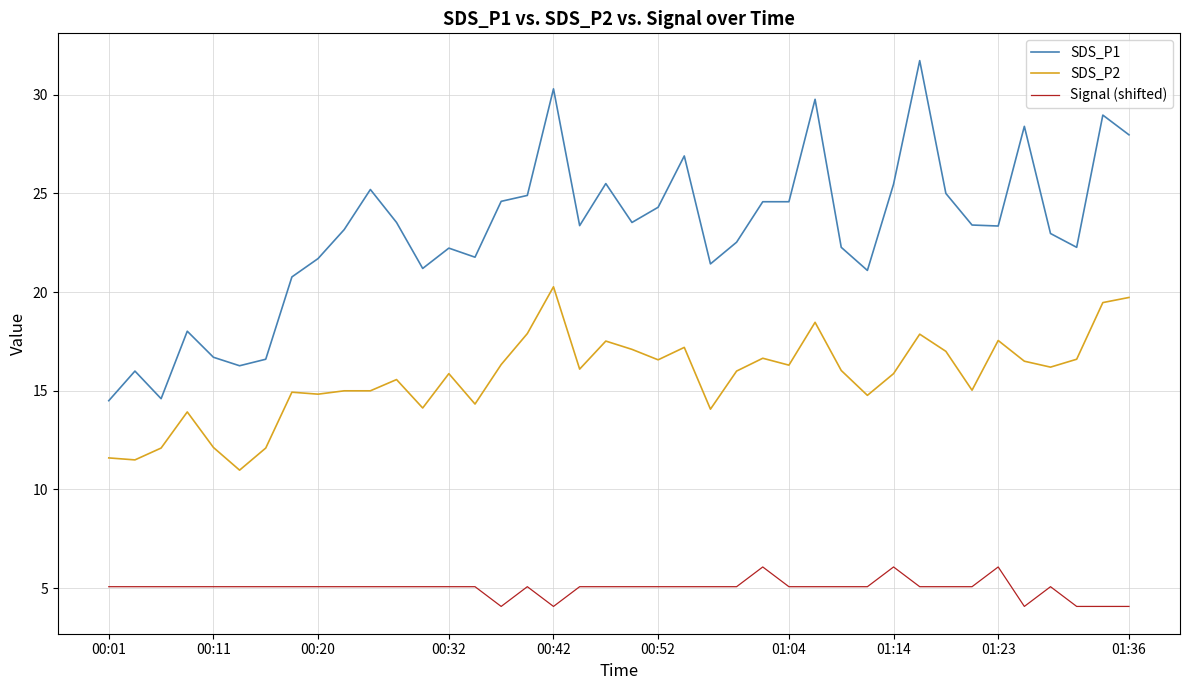

True or false: SDS_P1 and SDS_P2 cross at least once.

False